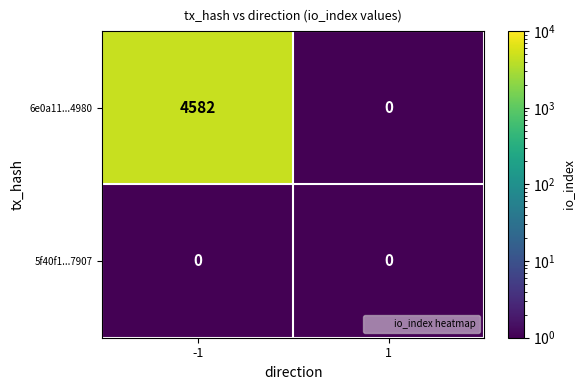

Rank the series by their maximum value, from lowest to highest.

5f40f1...7907, 6e0a11...4980